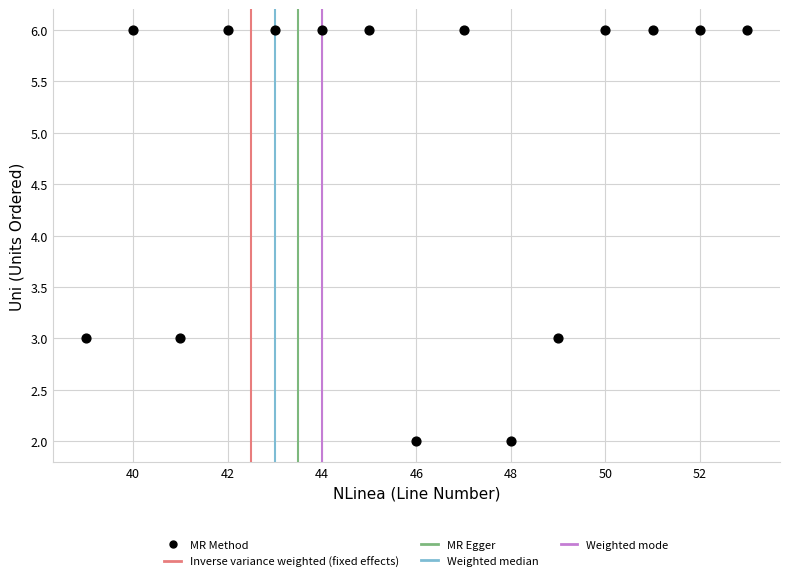

What is the range of Y values (max minus min)?

4